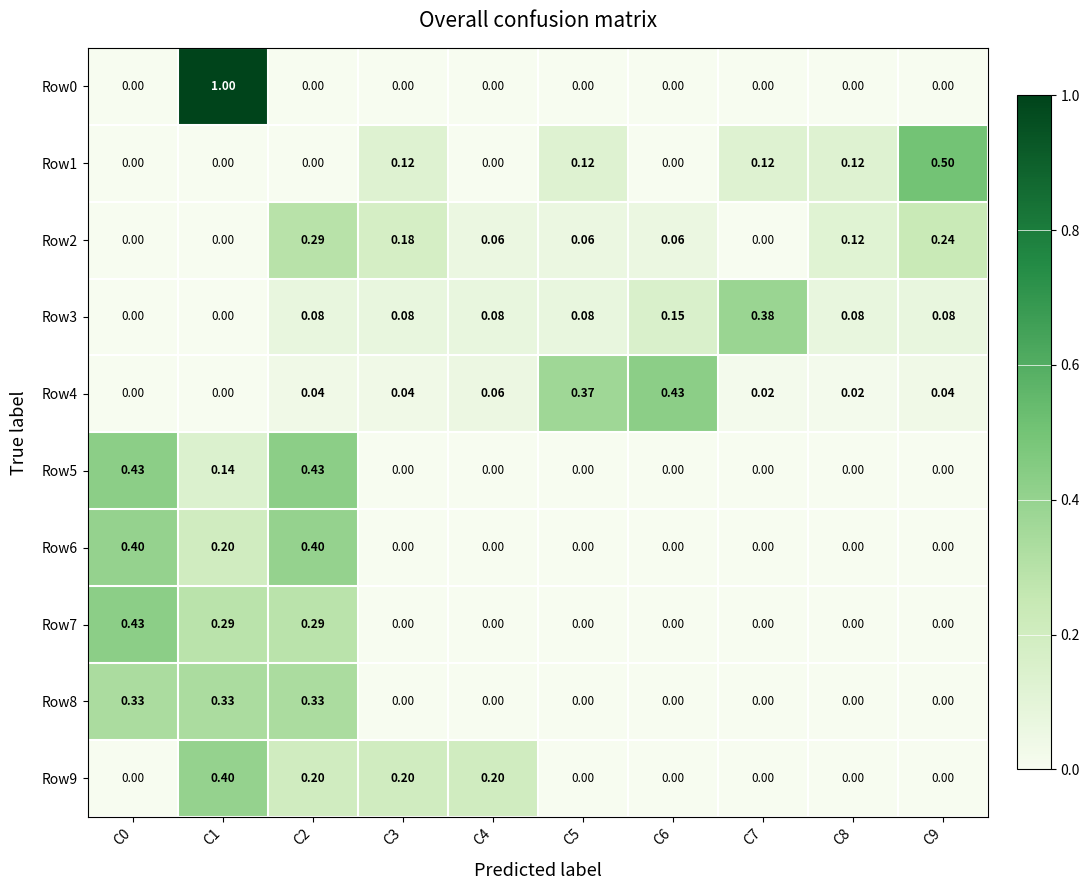

Is the value of Row8 at C2 greater than the value of Row7 at C7?

Yes